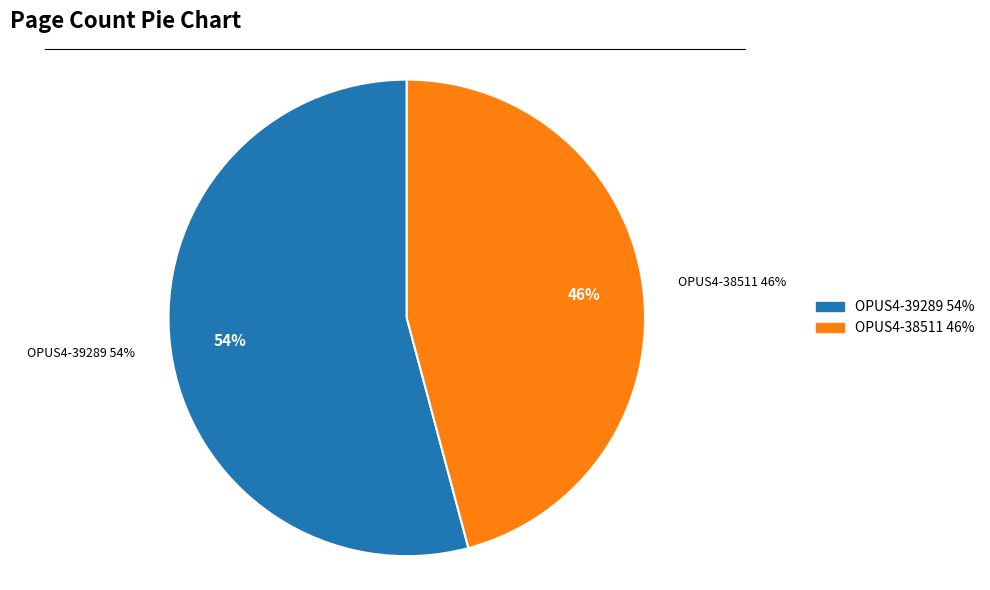

How many slices are in this pie chart?

2